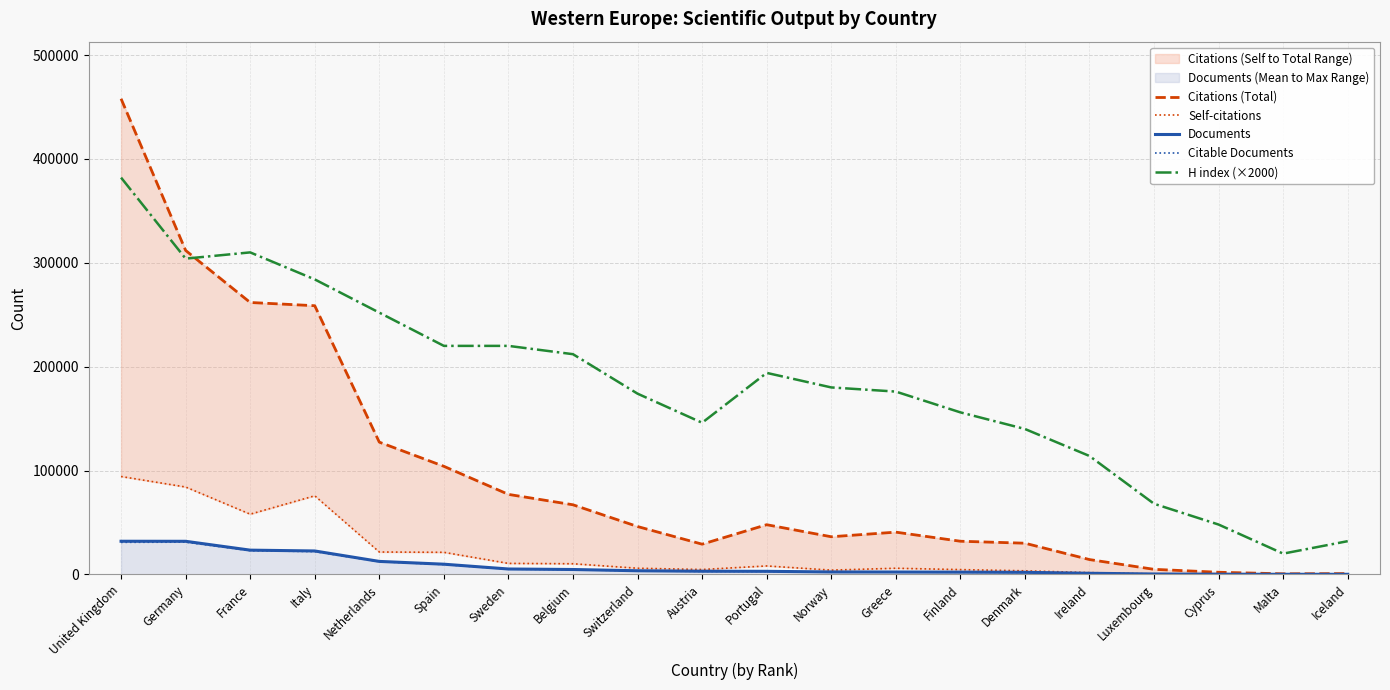

What is the average value of the Self-citations series?

20769